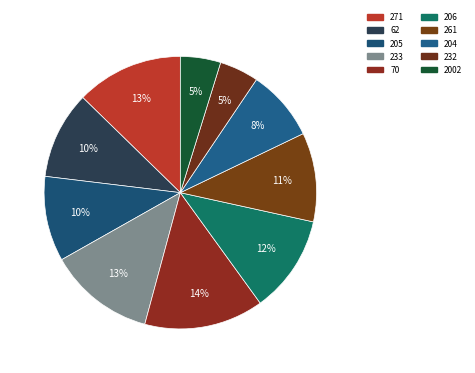

Does 70 account for over 50% of the chart?

No